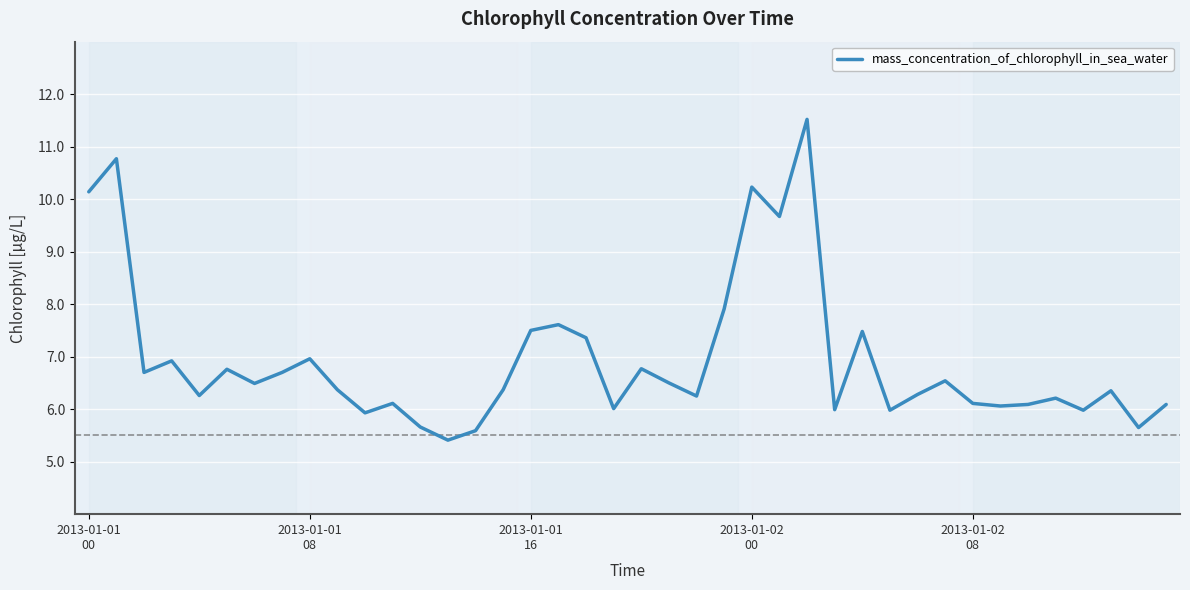

What is the smallest value displayed?

5.4